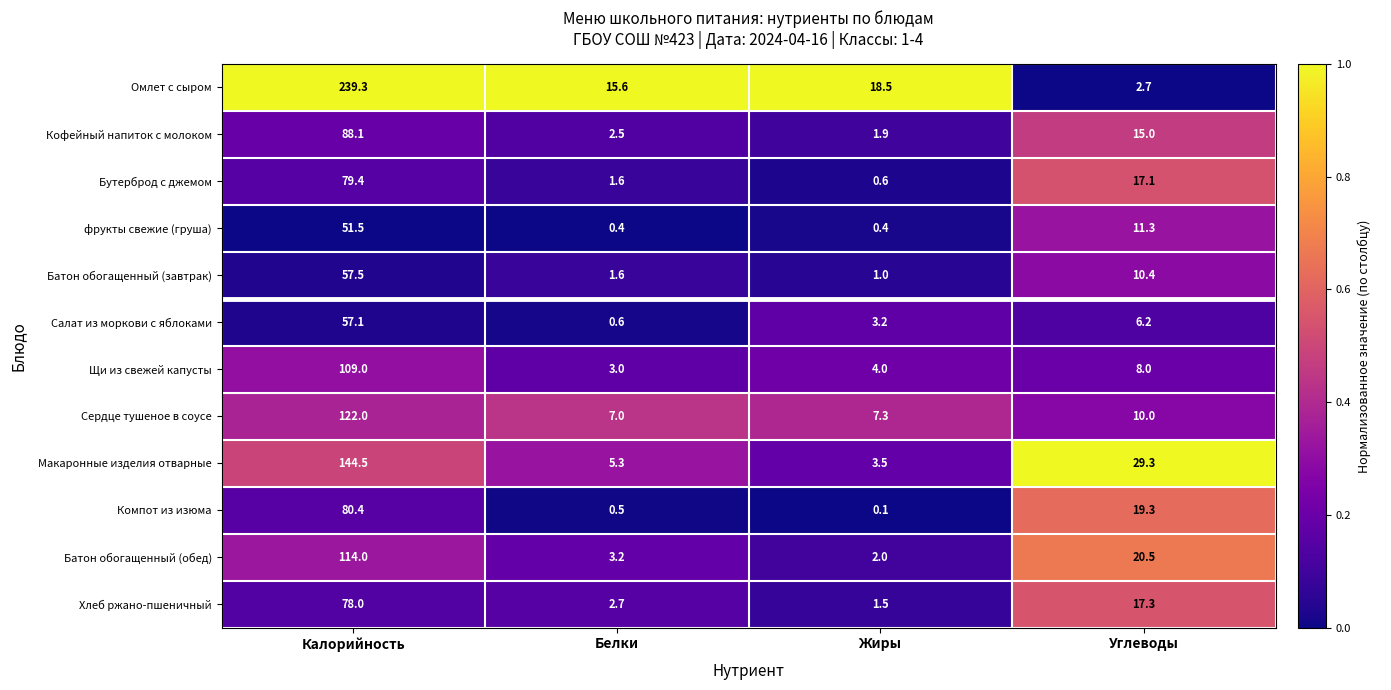

Rank the series by their maximum value, from highest to lowest.

Омлет с сыром, Макаронные изделия отварные, Сердце тушеное в соусе, Батон обогащенный (обед), Щи из свежей капусты, Кофейный напиток с молоком, Компот из изюма, Бутерброд с джемом, Хлеб ржано-пшеничный, Батон обогащенный (завтрак), Салат из моркови с яблоками, фрукты свежие (груша)